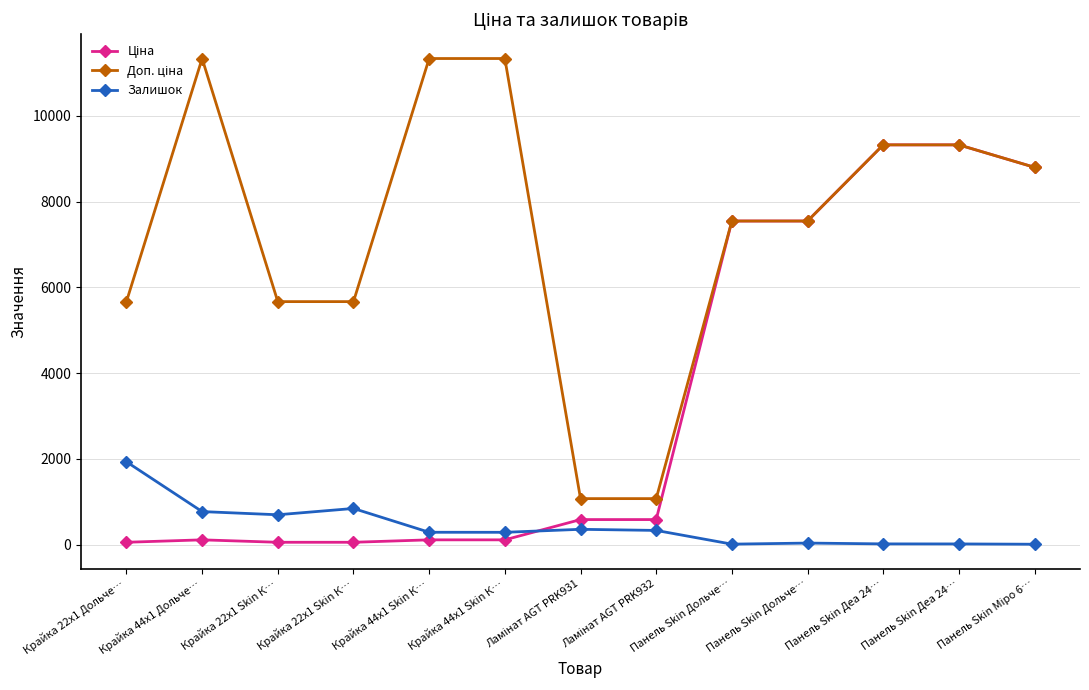

Reading left to right, list all the values displayed in this chart.

Ціна: Крайка 22x1 Дольче…=56.7	Крайка 44x1 Дольче…=113.3	Крайка 22x1 Skin К…=56.7	Крайка 22x1 Skin К…=56.7	Крайка 44x1 Skin К…=113.3	Крайка 44x1 Skin К…=113.3	Ламінат AGT PRK931=586.0	Ламінат AGT PRK932=586.0	Панель Skin Дольче…=7545.9	Панель Skin Дольче…=7545.9	Панель Skin Деа 24…=9321.4	Панель Skin Деа 24…=9321.4	Панель Skin Міро 6…=8797.6
Доп. ціна: Крайка 22x1 Дольче…=5667.0	Крайка 44x1 Дольче…=11334.0	Крайка 22x1 Skin К…=5667.0	Крайка 22x1 Skin К…=5667.0	Крайка 44x1 Skin К…=11334.0	Крайка 44x1 Skin К…=11334.0	Ламінат AGT PRK931=1074.5	Ламінат AGT PRK932=1074.5	Панель Skin Дольче…=7545.9	Панель Skin Дольче…=7545.9	Панель Skin Деа 24…=9321.4	Панель Skin Деа 24…=9321.4	Панель Skin Міро 6…=8797.6
Залишок: Крайка 22x1 Дольче…=1933.0	Крайка 44x1 Дольче…=772.0	Крайка 22x1 Skin К…=698.0	Крайка 22x1 Skin К…=845.0	Крайка 44x1 Skin К…=290.0	Крайка 44x1 Skin К…=289.0	Ламінат AGT PRK931=359.0	Ламінат AGT PRK932=333.0	Панель Skin Дольче…=13.0	Панель Skin Дольче…=38.0	Панель Skin Деа 24…=19.0	Панель Skin Деа 24…=18.0	Панель Skin Міро 6…=11.0